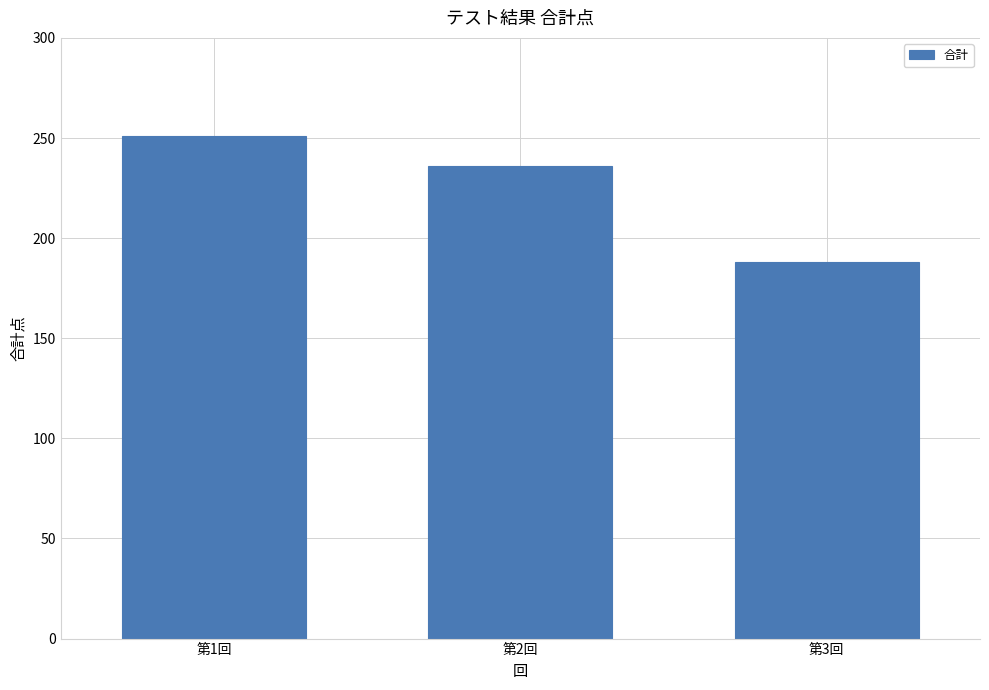

How many bars are there in total?

3